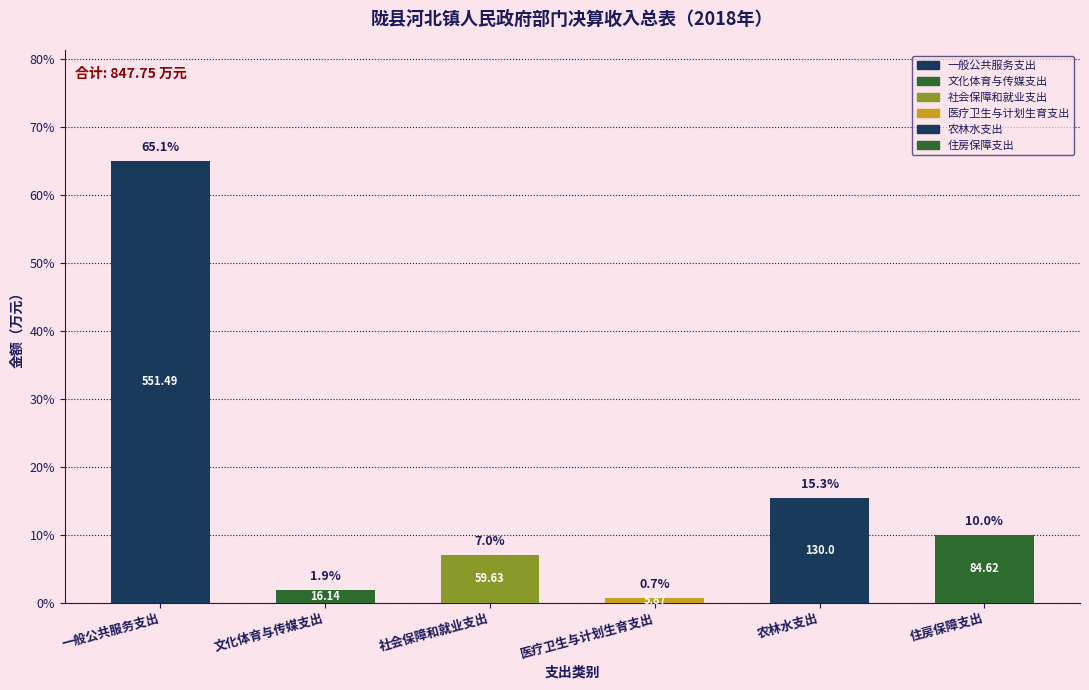

What is the label of the 5th bar from the left?

农林水支出